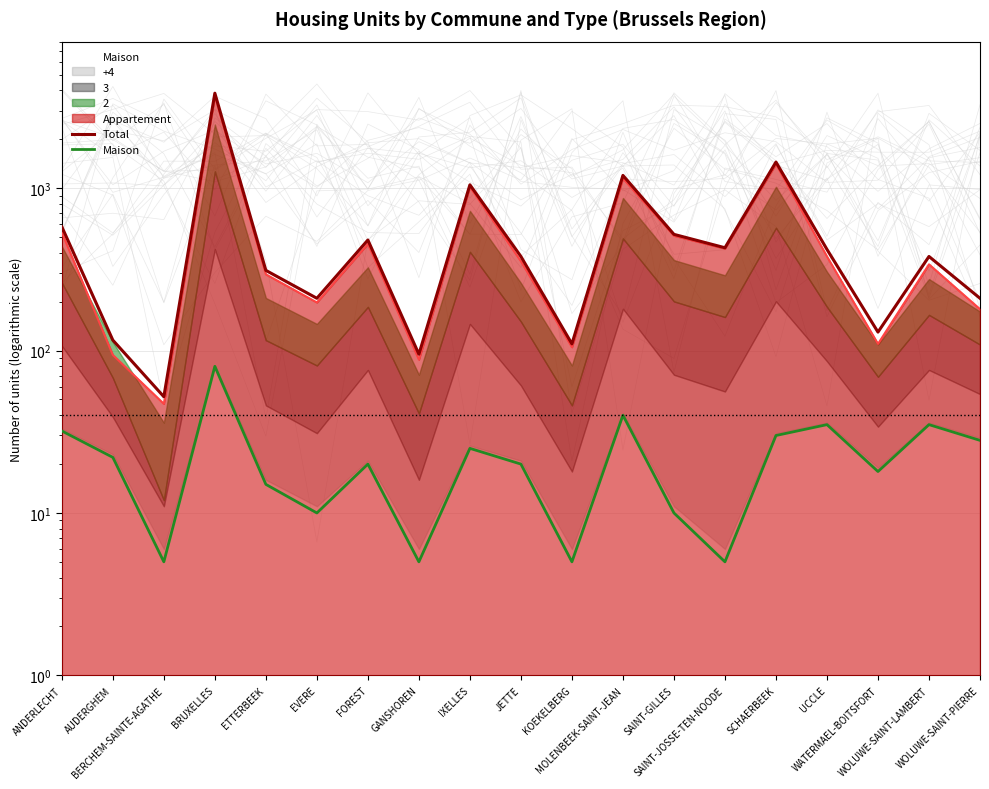

How many lines are shown in the chart?

2